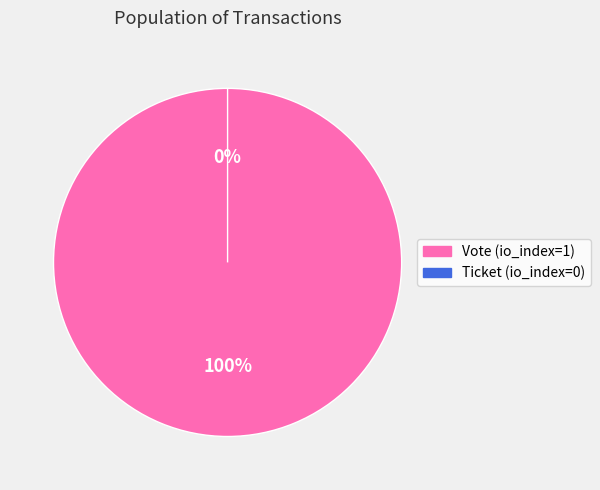

Is there any slice that represents more than half of the pie?

Yes